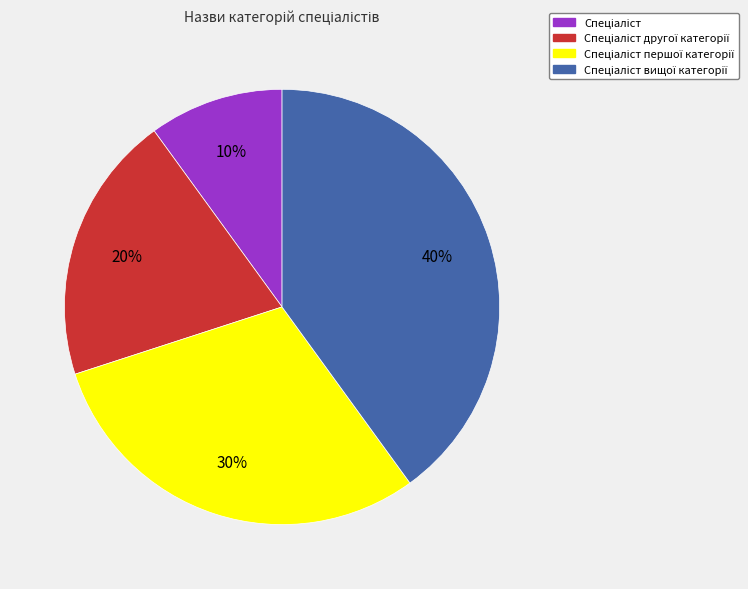

Count the number of slices in the pie.

4